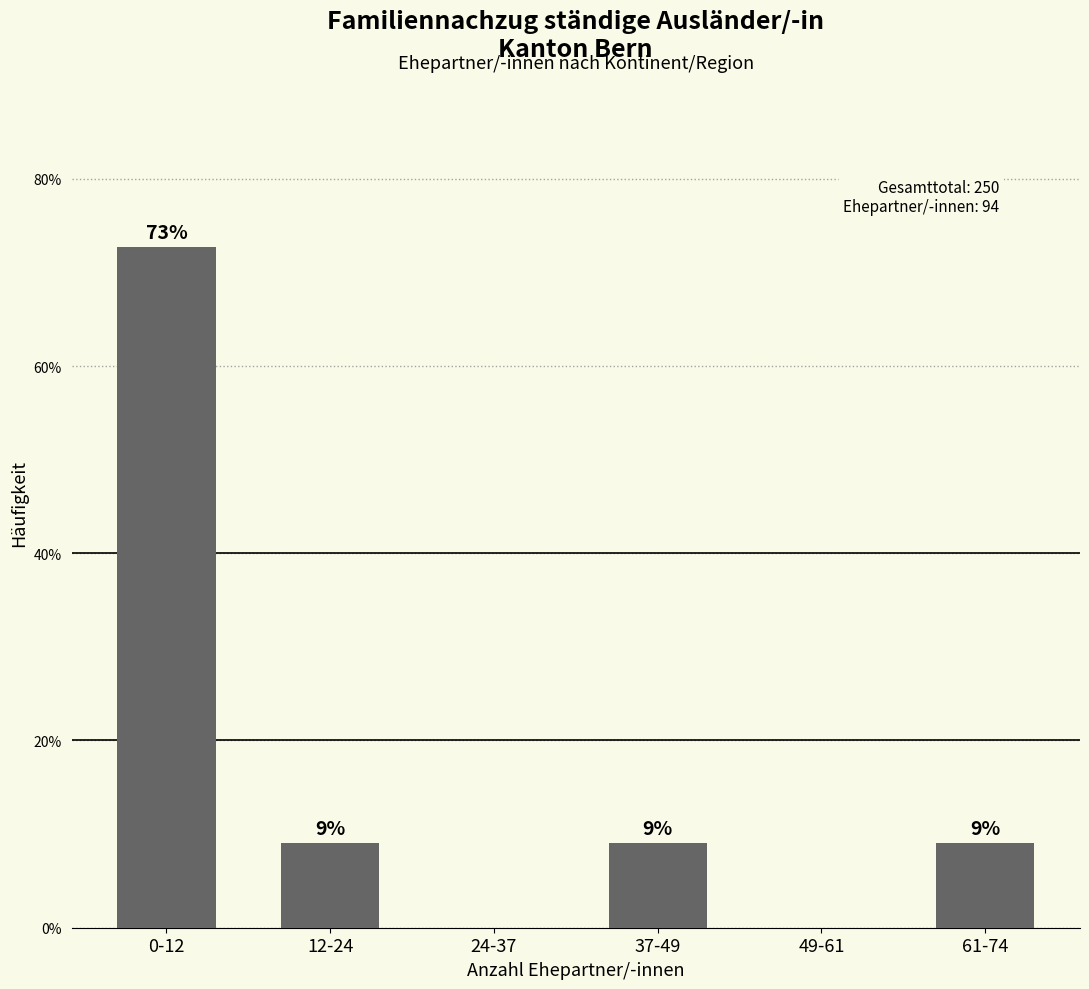

Are the bars horizontal?

No